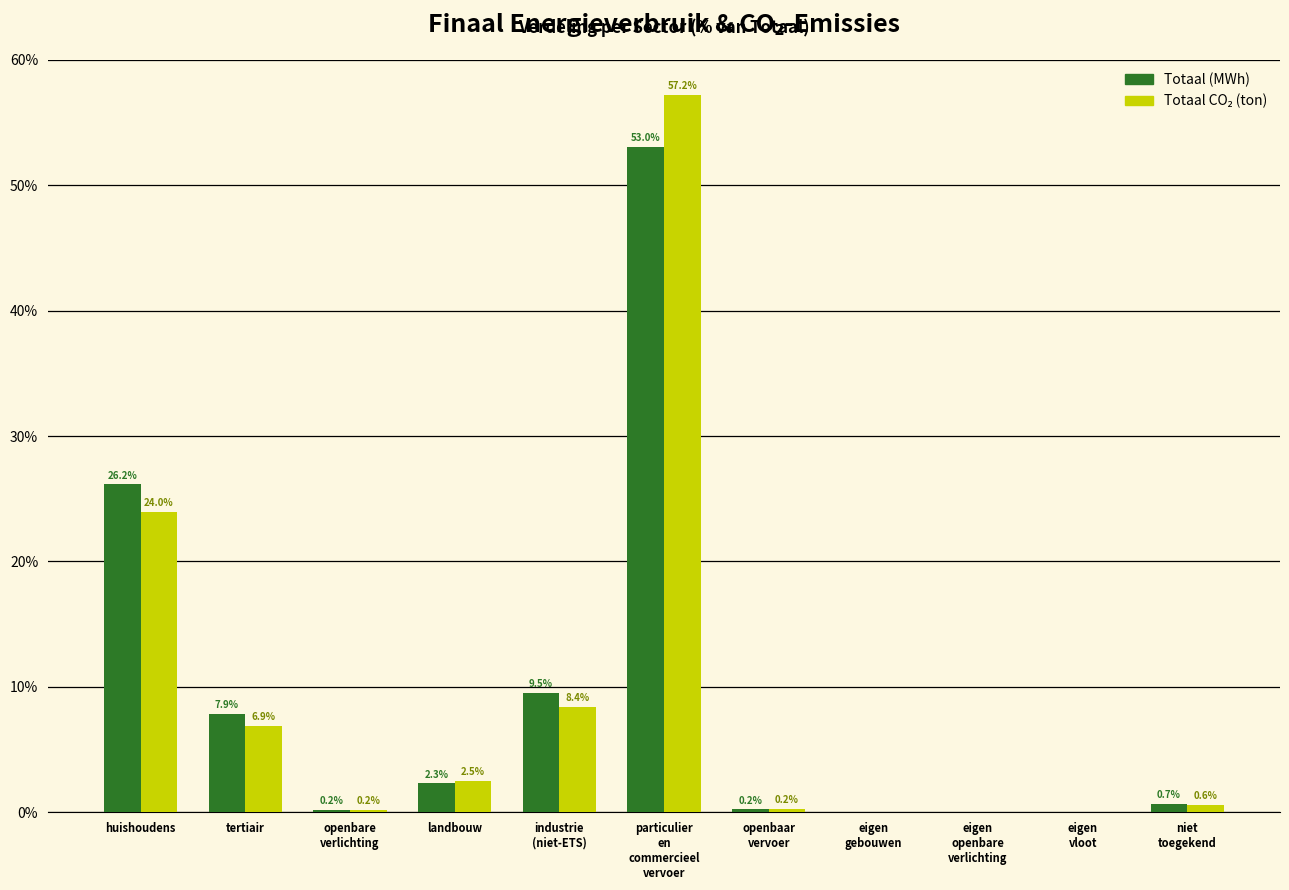

What is the maximum value shown in the chart?

57.2